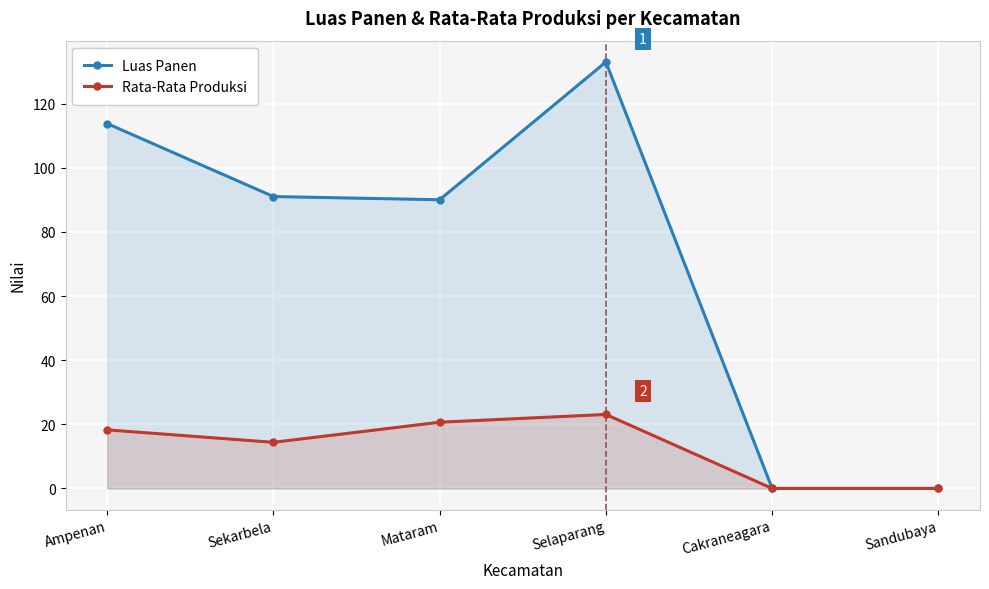

What is the difference between the Luas Panen values at Sandubaya and Mataram?

90.1